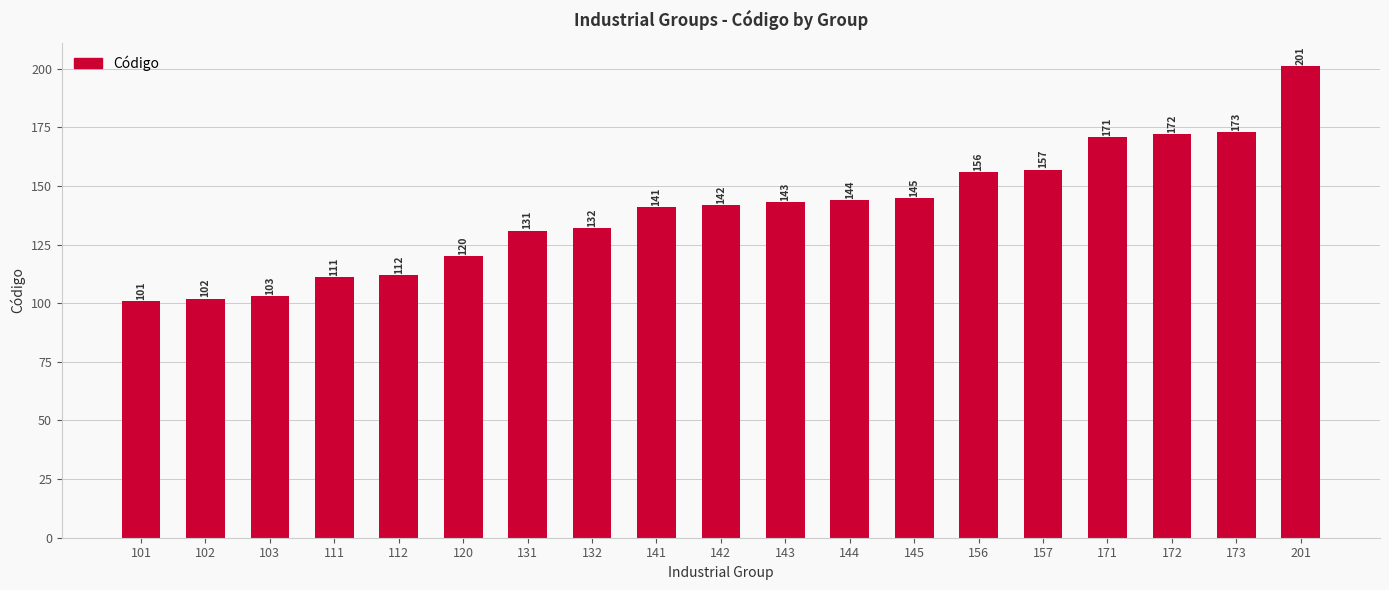

Where is the data nearest to the value 151?

156